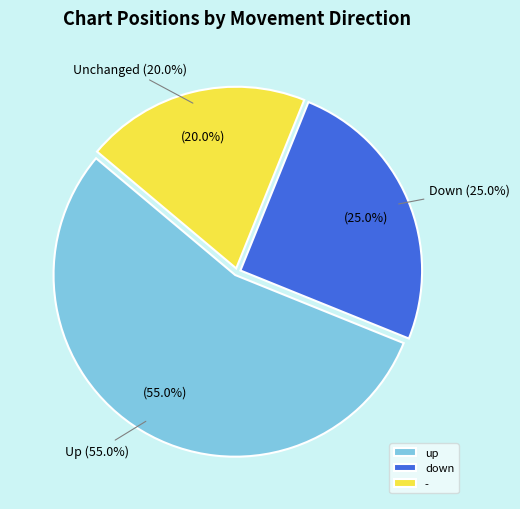

Does - account for over 50% of the chart?

No